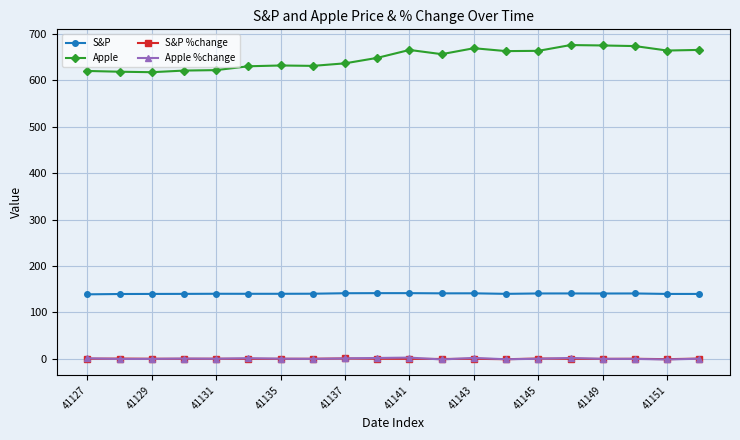

What is the sum of all Apple %change values?

8.3